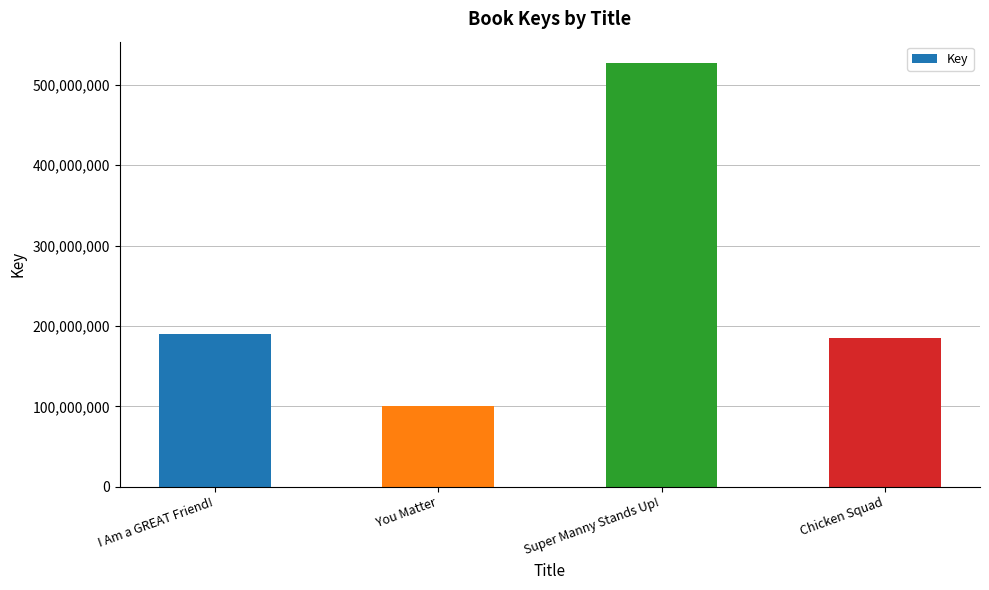

Rank the categories by value from highest to lowest.

Super Manny Stands Up!, I Am a GREAT Friend!, Chicken Squad, You Matter